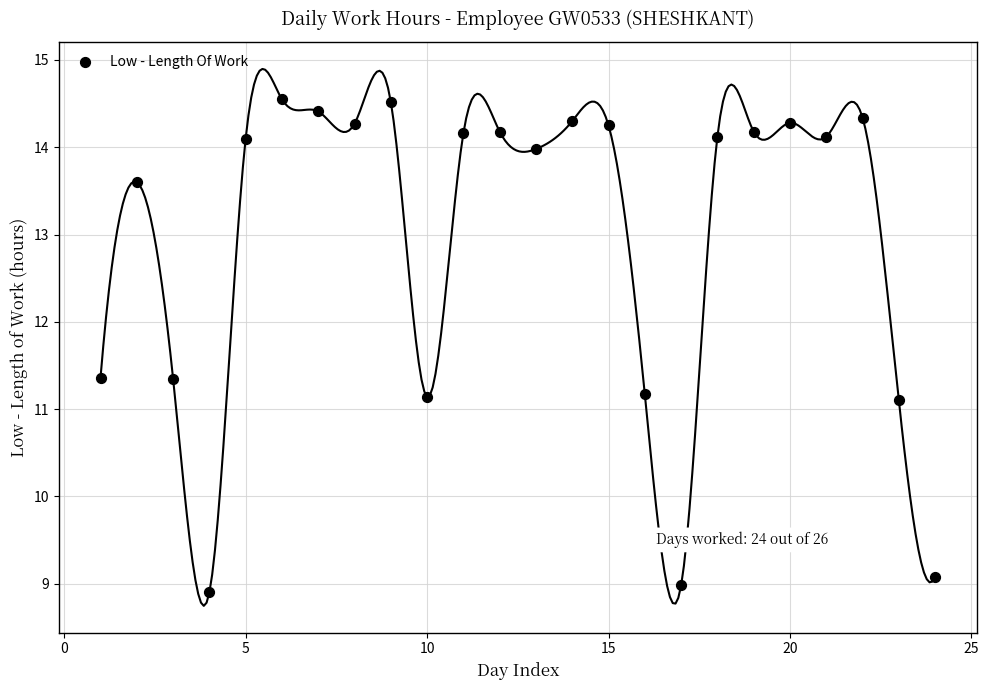

What is the range of X values (max minus min)?

23.0